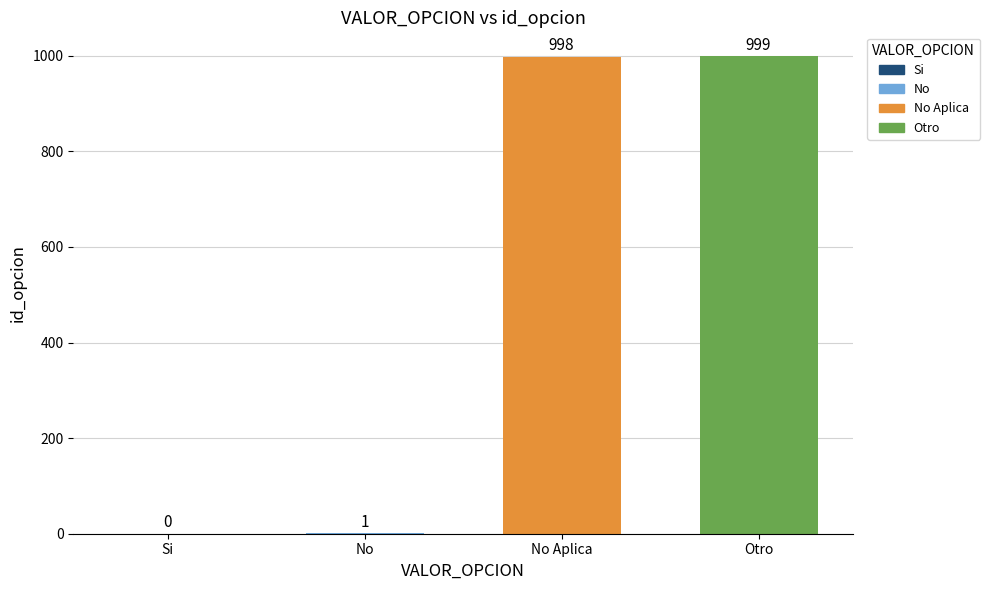

What is the maximum value shown in the chart?

999